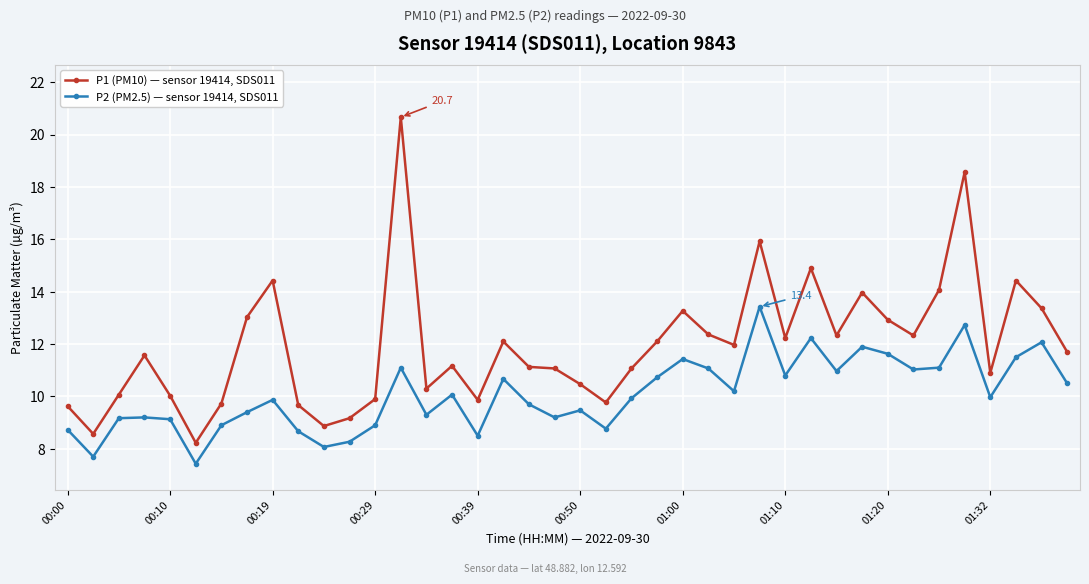

Which series has the widest spread of values?

P1 (PM10) — sensor 19414, SDS011